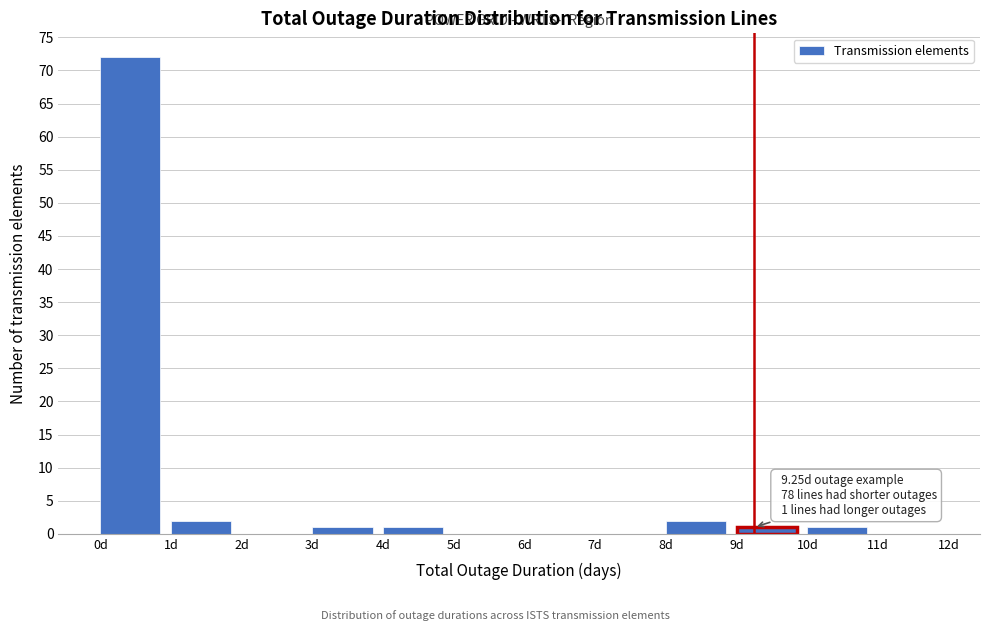

Over which range of the x-axis is the bar tallest?

0 to 1